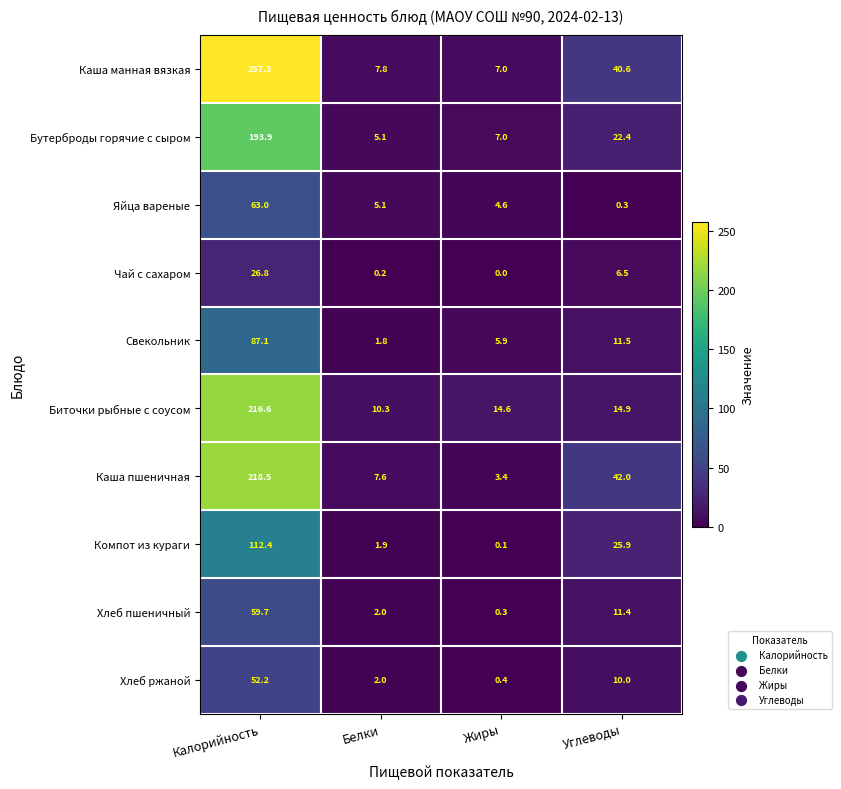

Which series has the widest spread of values?

Каша манная вязкая